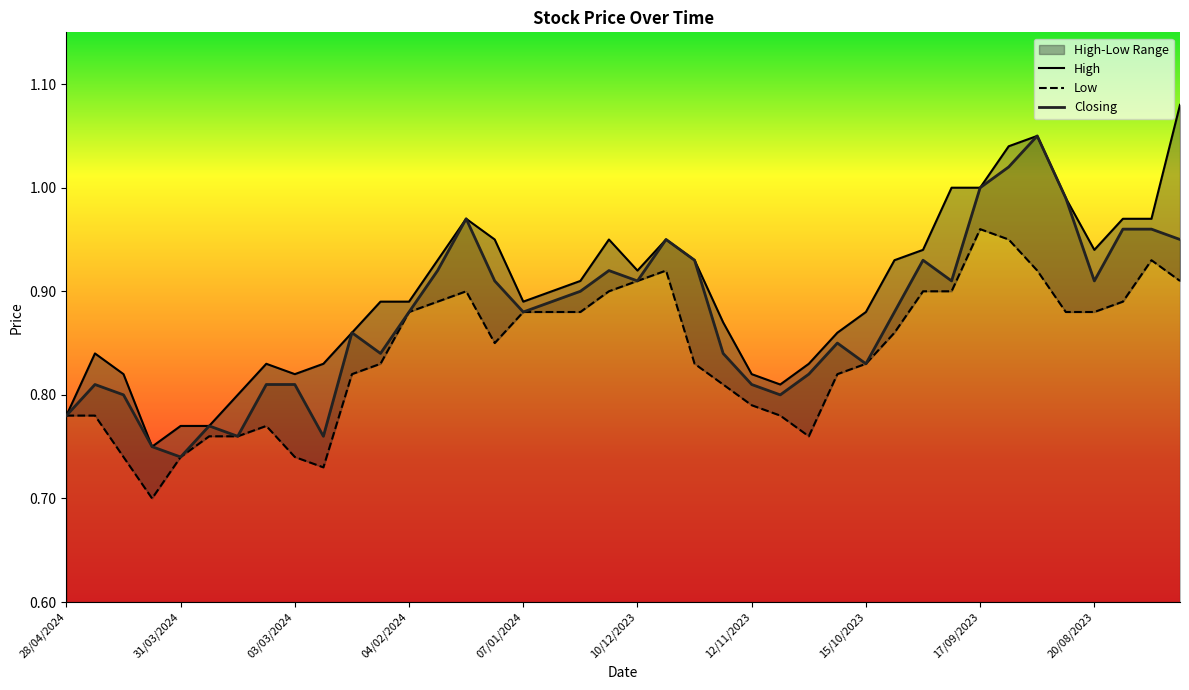

What is the minimum value shown in the chart?

0.7